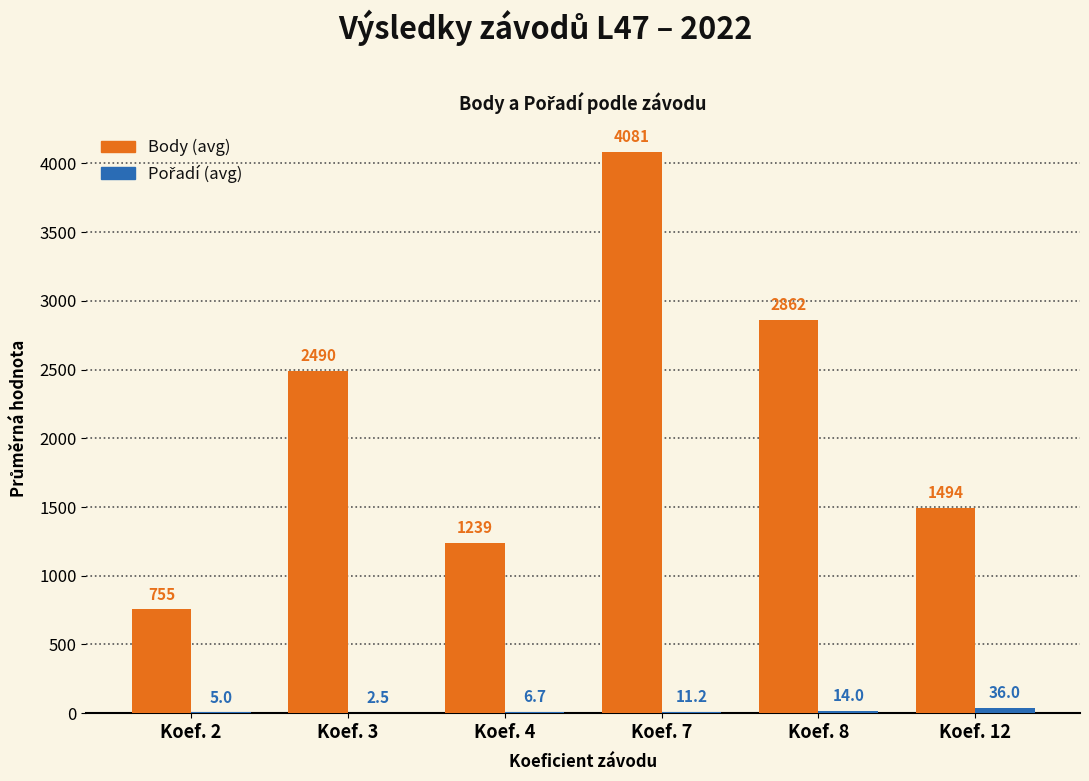

Which category has the highest value across all series?

Koef. 7